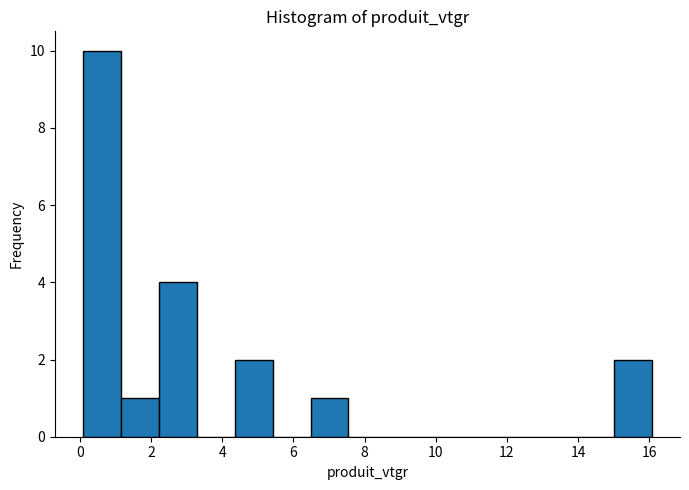

Reading left to right, list every bar in this chart as the range it spans on the x-axis followed by its height. Neither the bar edges nor the heights are printed on the chart, so give them approximately, as read against the axes.

0.0 to 1.2: 10
1.2 to 2.2: 1
2.2 to 3.2: 4
3.2 to 4.4: 0
4.4 to 5.4: 2
5.4 to 6.4: 0
6.4 to 7.6: 1
7.6 to 8.6: 0
8.6 to 9.6: 0
9.6 to 10.8: 0
10.8 to 11.8: 0
11.8 to 12.8: 0
12.8 to 14.0: 0
14.0 to 15.0: 0
15.0 to 16.0: 2